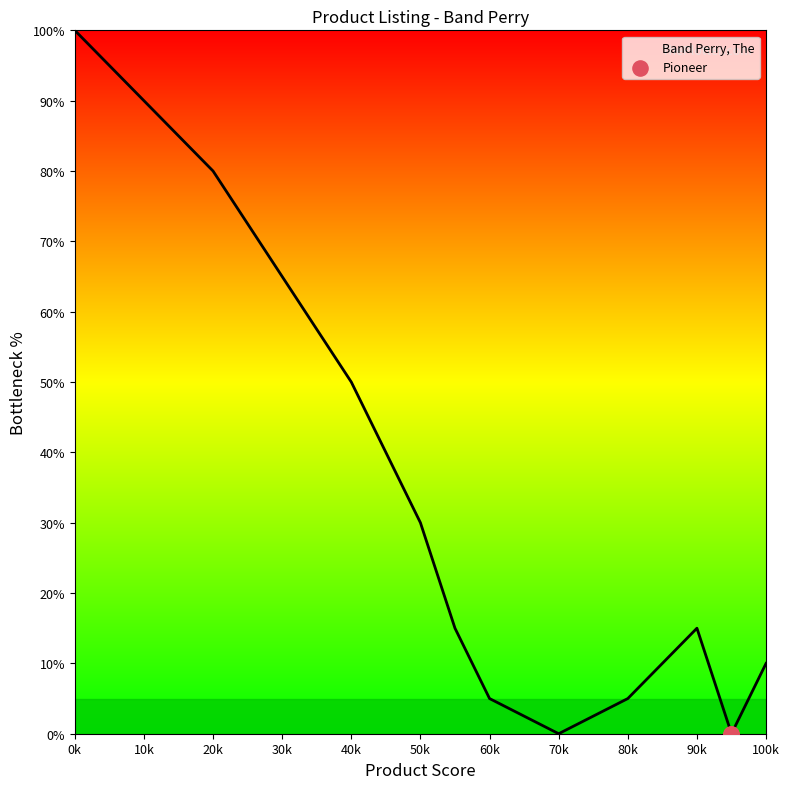

What is the greatest value displayed?

100